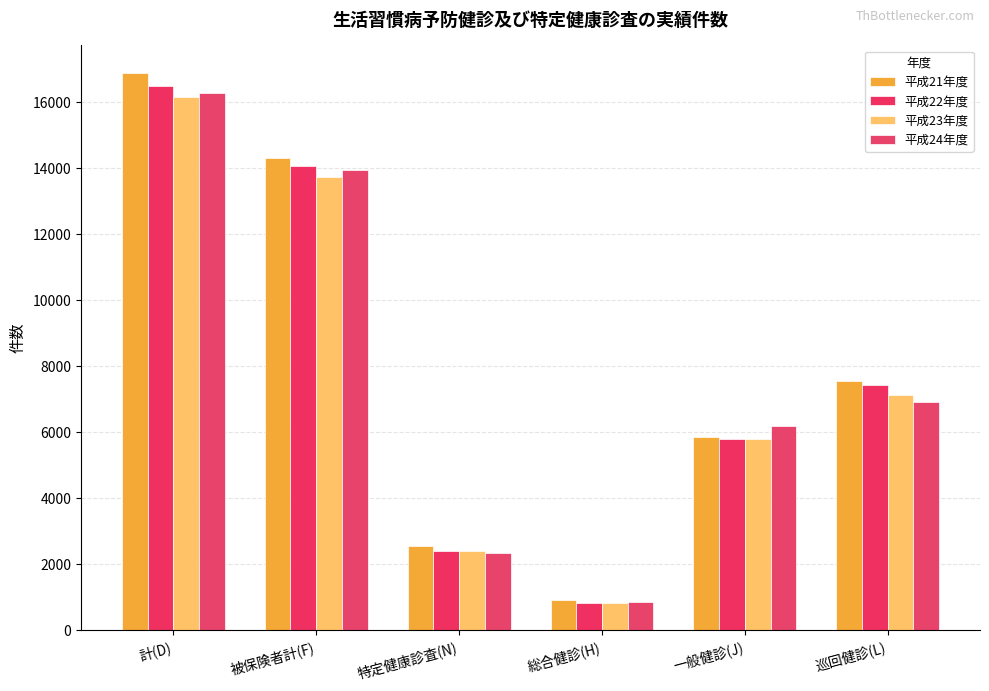

Between 一般健診(J) and 巡回健診(L), which series saw the biggest shift?

平成21年度